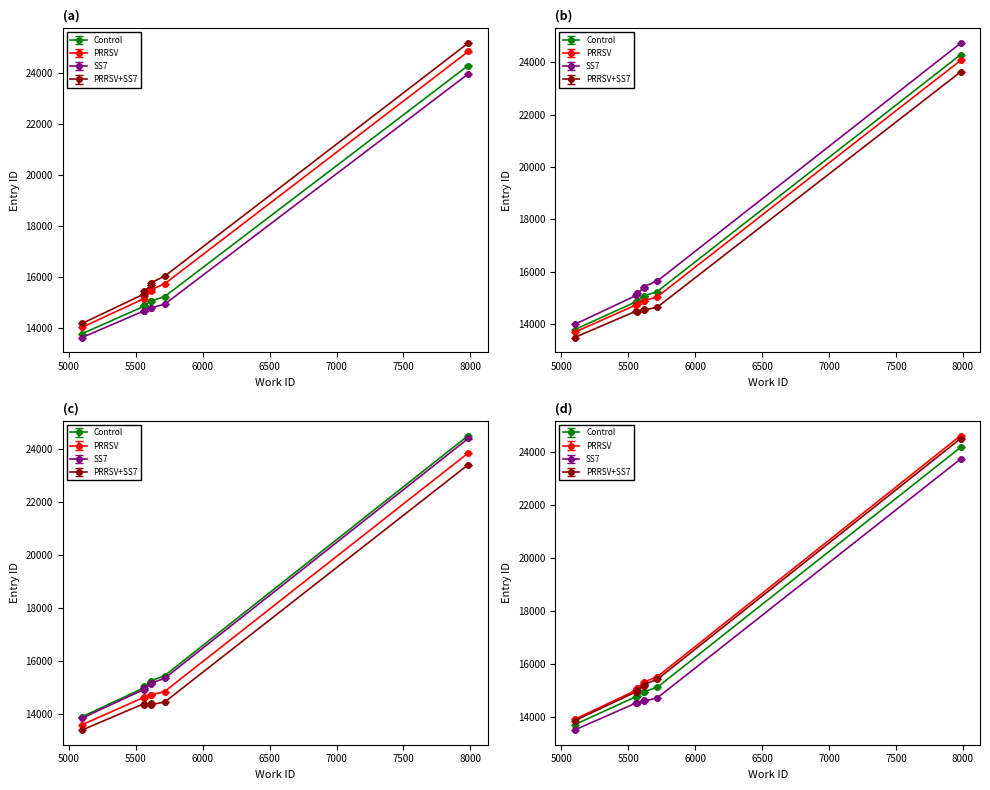

What is the sum of the work_id values at 5614_b and 5614_a?

11228